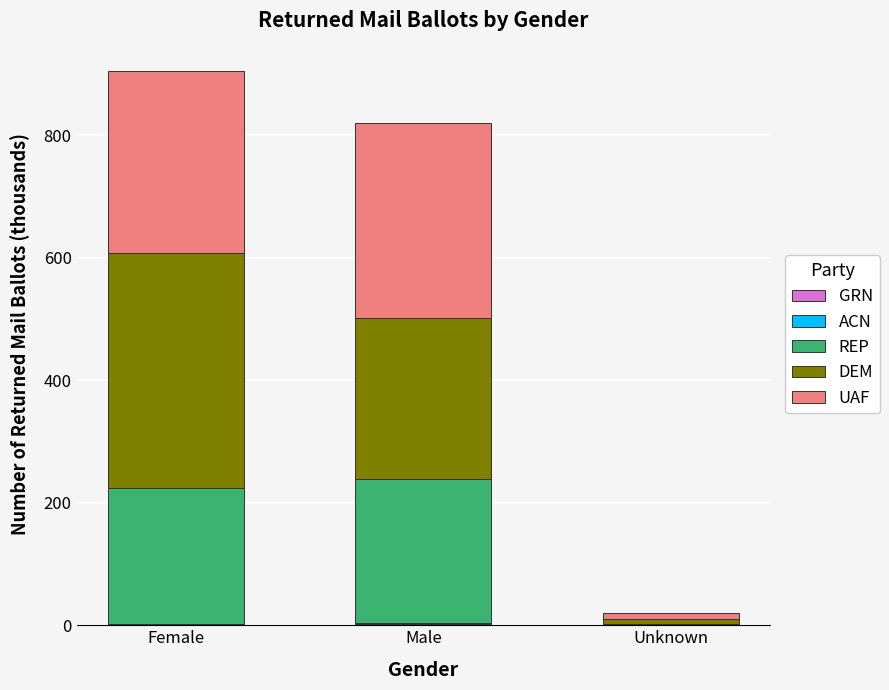

Are the bars grouped side by side (vs. stacked)?

No